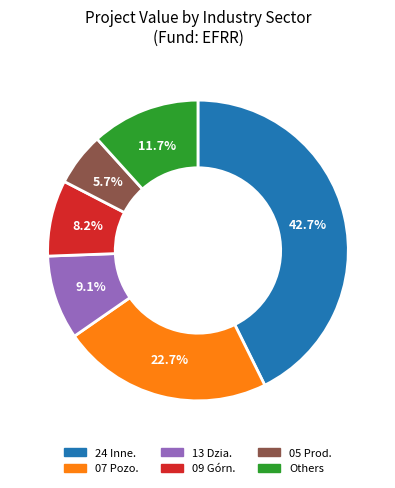

Is there a majority slice in this chart?

No